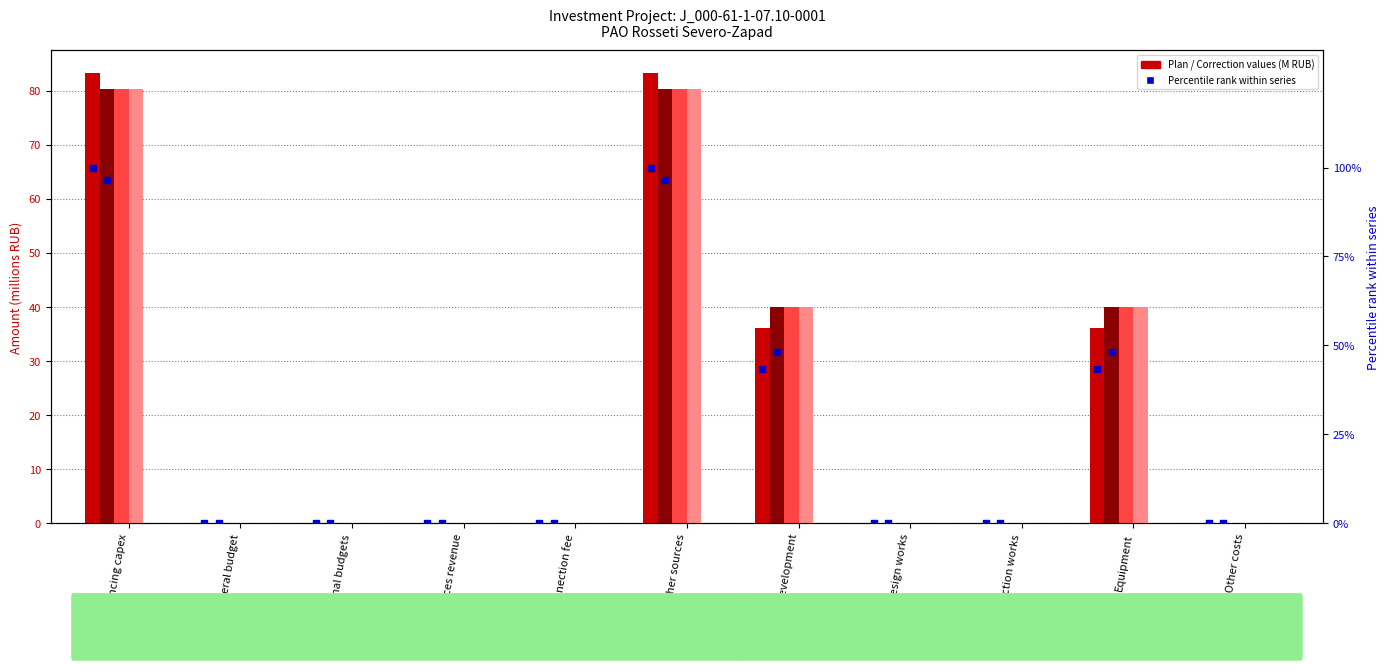

Which series has the largest Y range (max minus min)?

Plan Total